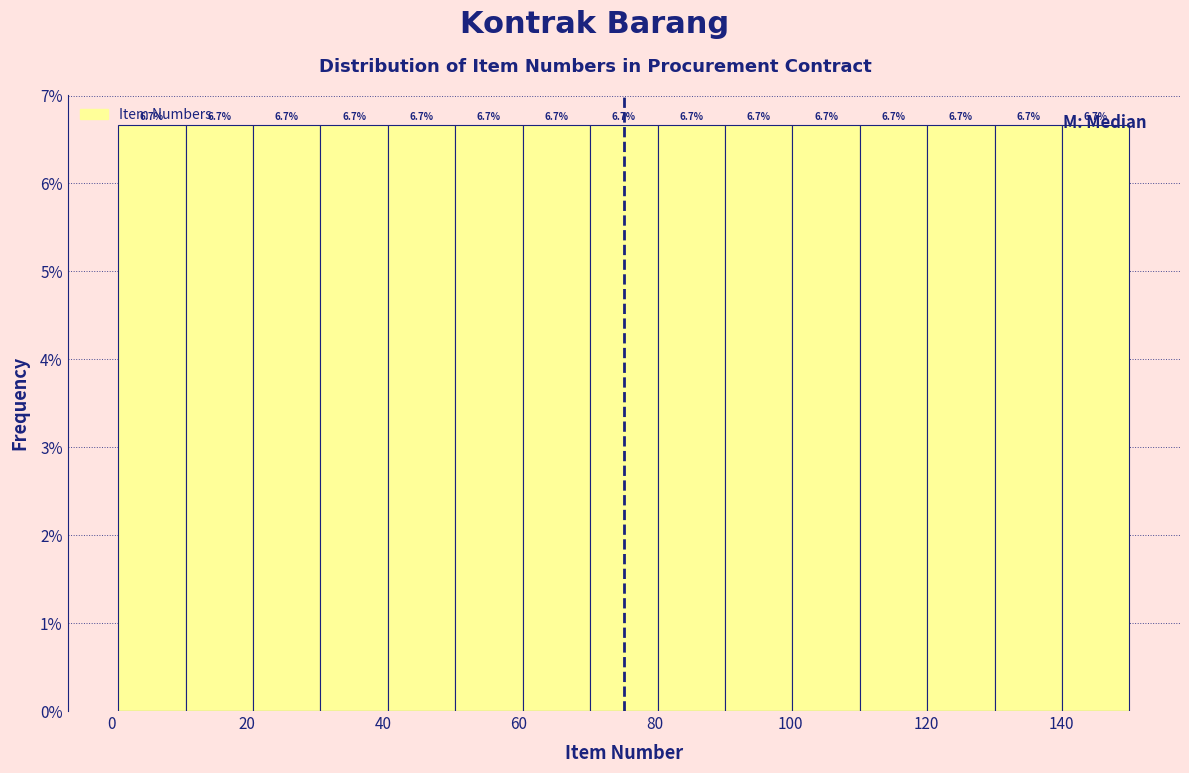

What is the height of the bar covering 70 to 80 on the x-axis? The bar edges are not printed on the chart, so give them approximately, as read against the axis.

6.7